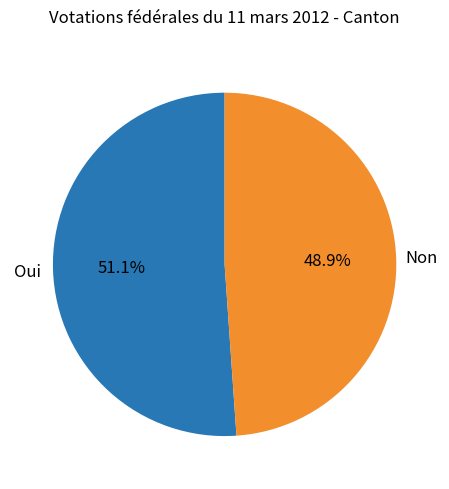

Is it true that Oui is 51% of the pie?

True